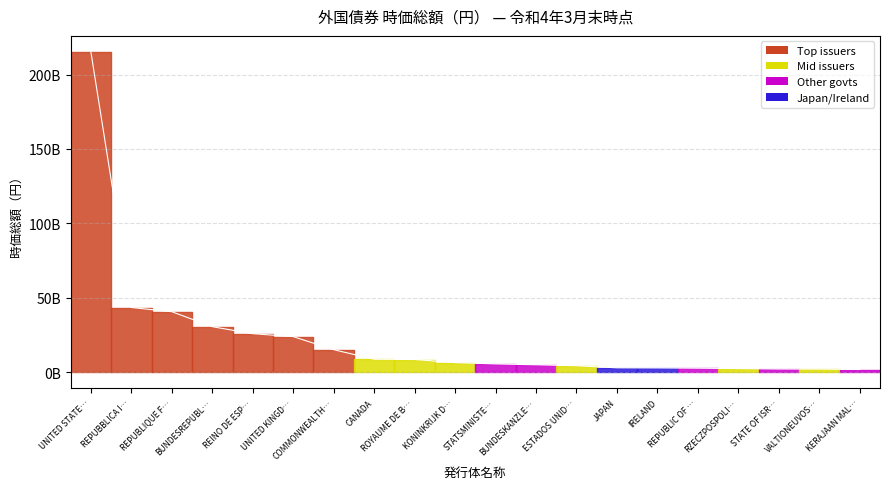

Reading right to left, list all the values displayed in this chart.

1818650673.4	2090791536.7	2138910306.9	2426640809.4	2710995757.1	2867925890.8	2944578135.6	4348980517.1	4987705007.1	5573365485.9	6442423533.9	8527113276.1	8731480475.4	15129511448.7	23902492418.7	25874986980.9	30574104696.2	40651307051.2	43461295133.2	215200087157.7